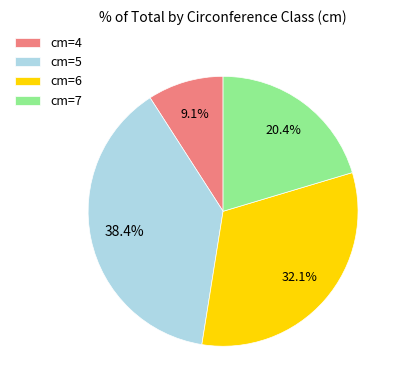

How many slices are in this pie chart?

4